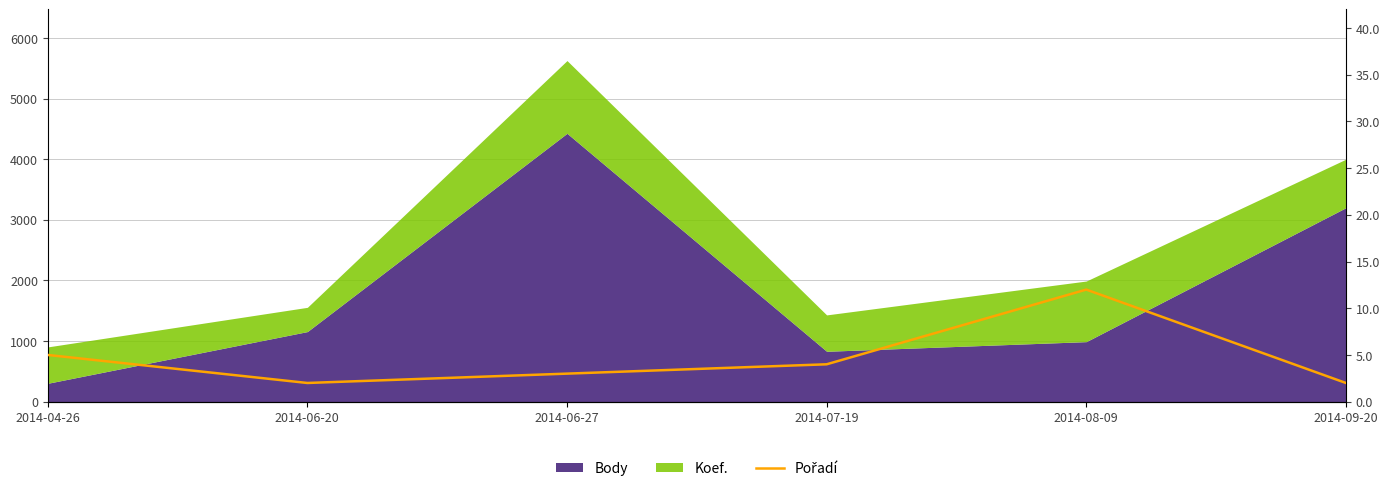

How many lines are shown in the chart?

1